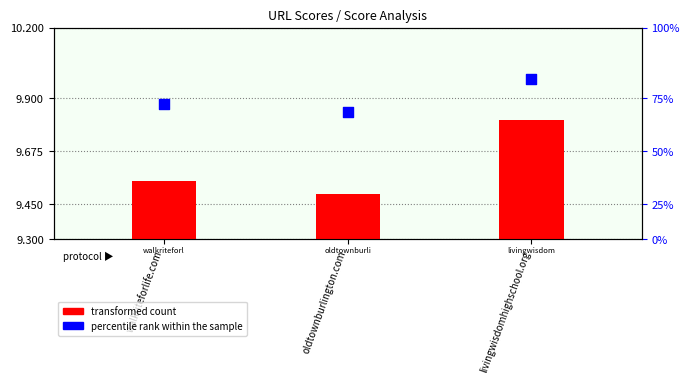

Is the value of transformed count at livingwisdomhighschool.org greater than the value of percentile rank within the sample at livingwisdomhighschool.org?

No